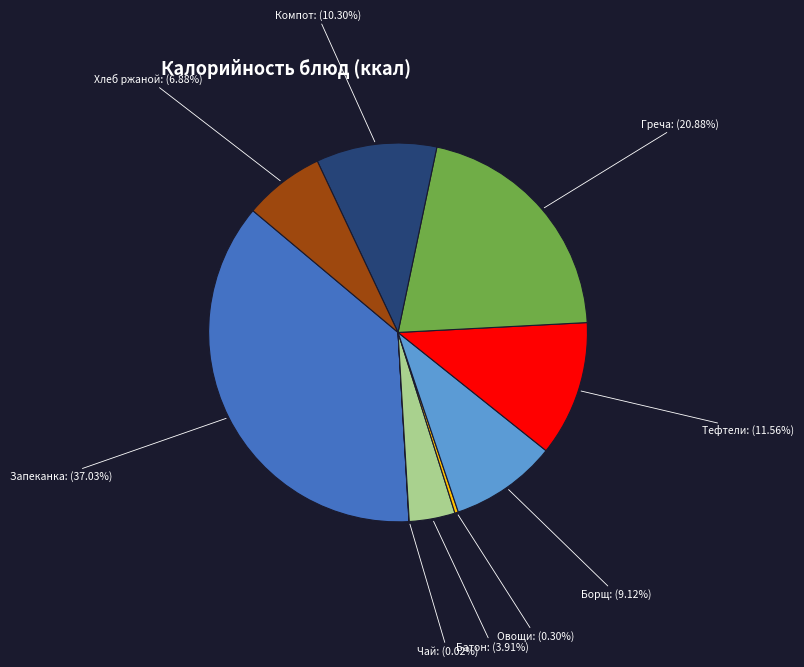

Which has a higher value, Борщ or Овощи?

Борщ